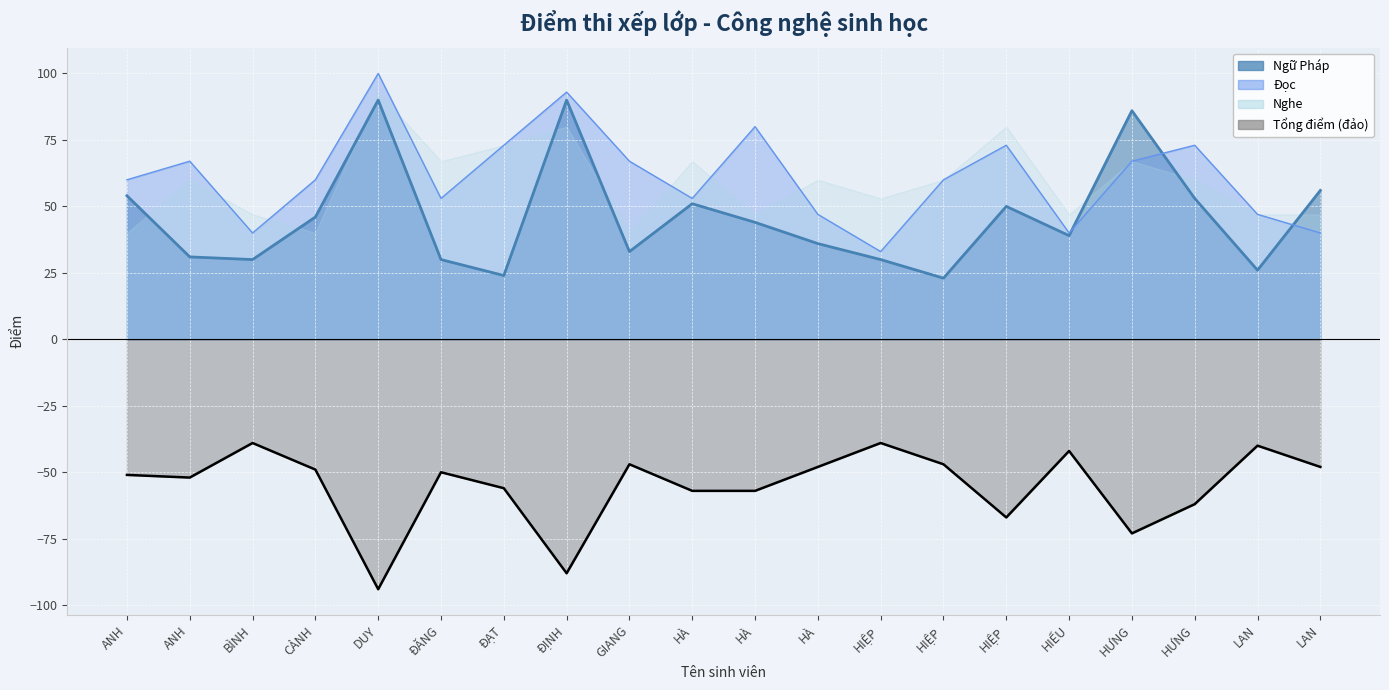

Reading right to left, extract all data points from this chart.

LAN=-48	LAN=-40	HƯNG=-62	HƯNG=-73	HIẾU=-42	HIỆP=-67	HIỆP=-47	HIỆP=-39	HÀ=-48	HÀ=-57	HÀ=-57	GIANG=-47	ĐỊNH=-88	ĐẠT=-56	ĐĂNG=-50	DUY=-94	CẢNH=-49	BÌNH=-39	ANH=-52	ANH=-51